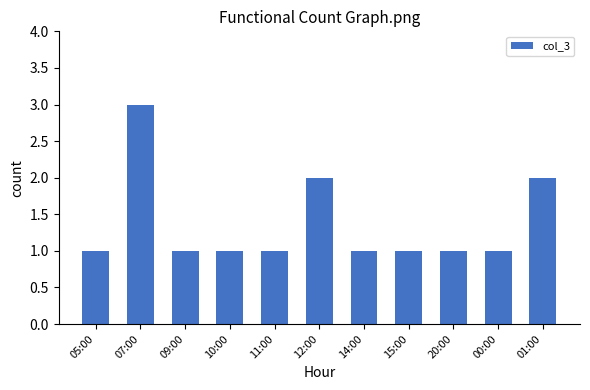

What is the value of the 5th bar from the left?

1